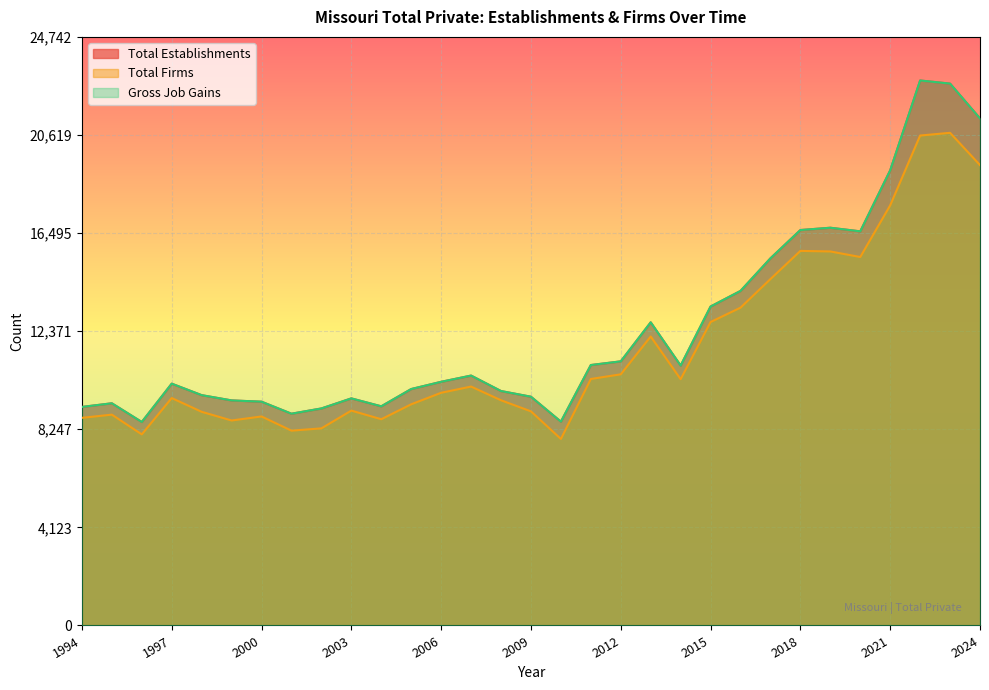

At which category does the chart reach its peak across all series?

2022